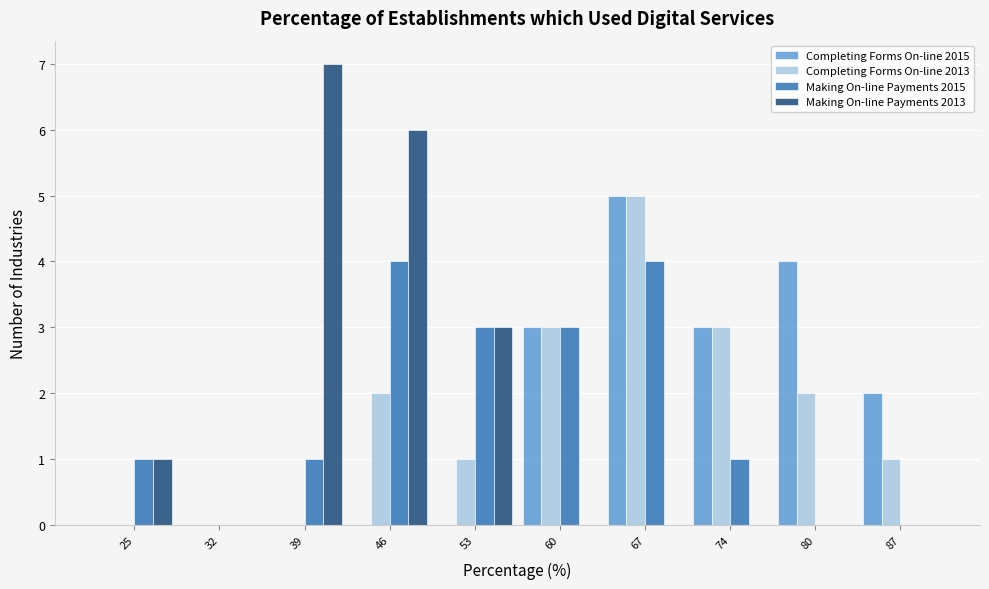

What is the sum of the Making On-line Payments 2015 values at 39 and 67?

5